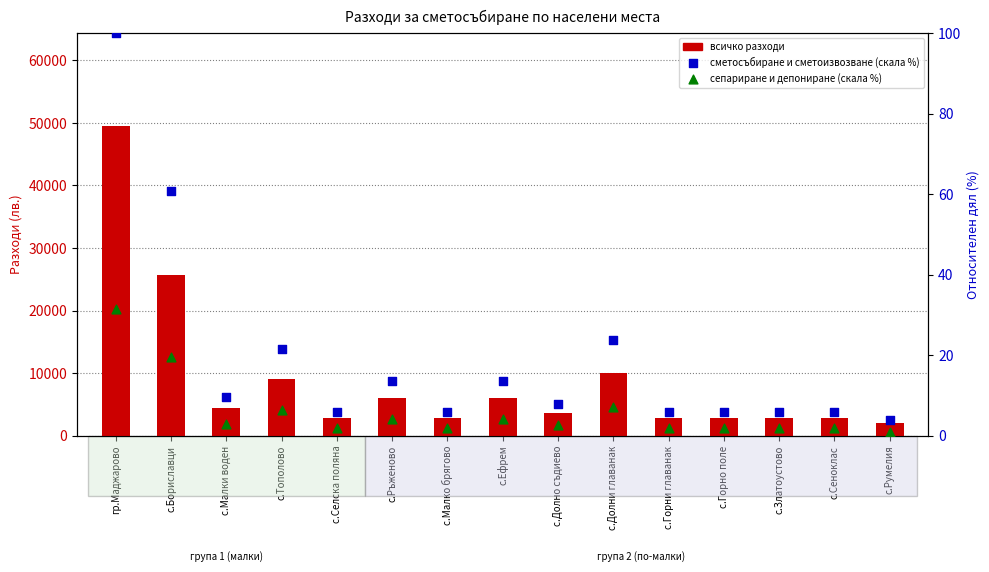

At which category is the sum across all series the highest?

гр.Маджарово